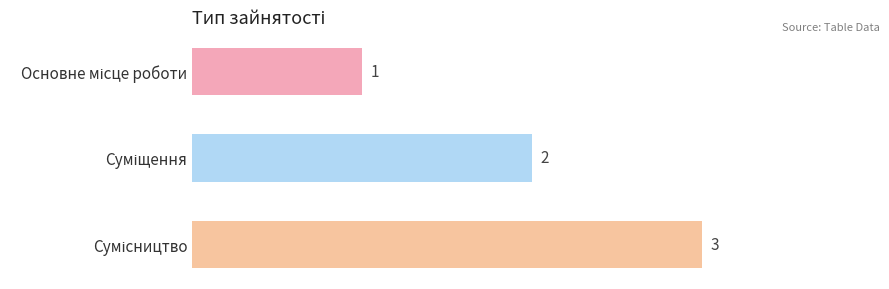

Are the bars horizontal?

Yes